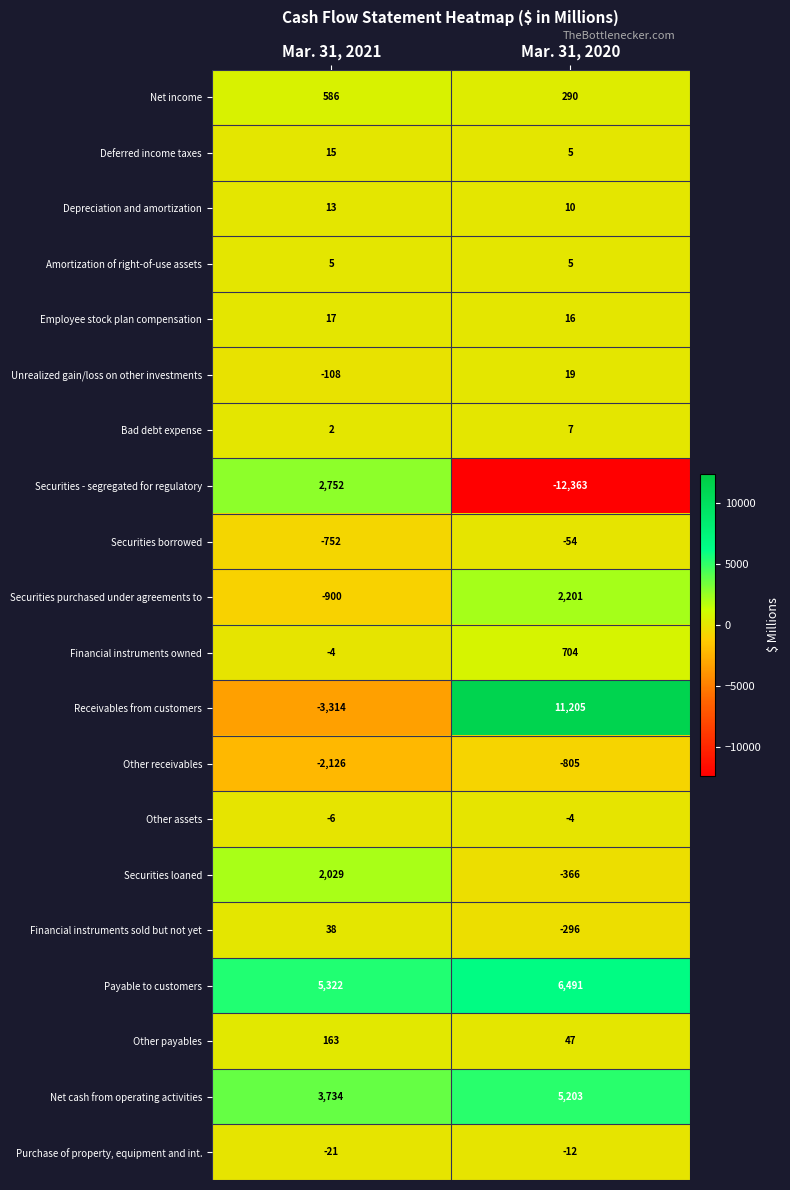

What is the difference between the highest and lowest values at Mar. 31, 2021?

8636